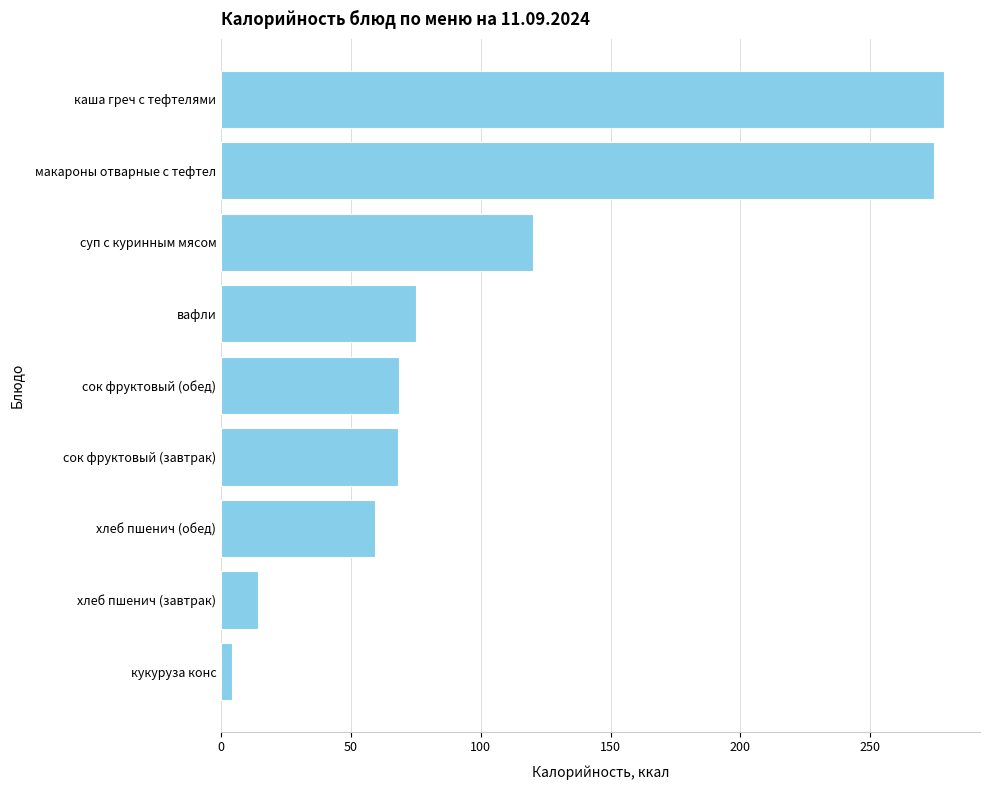

How many categories are shown in the chart?

9